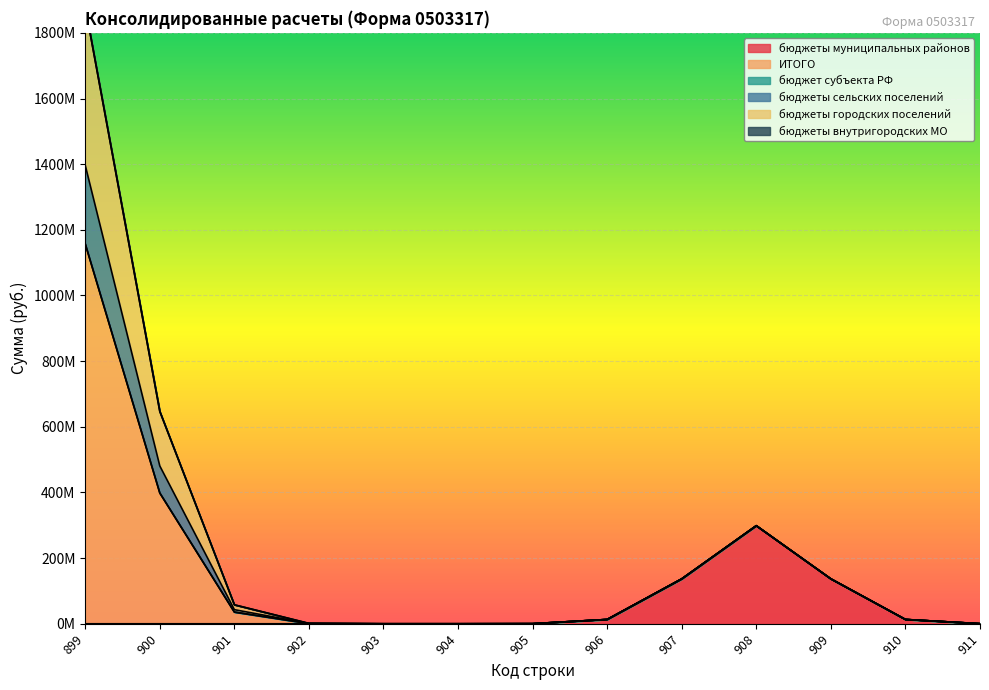

Which series has the widest spread of values?

ИТОГО